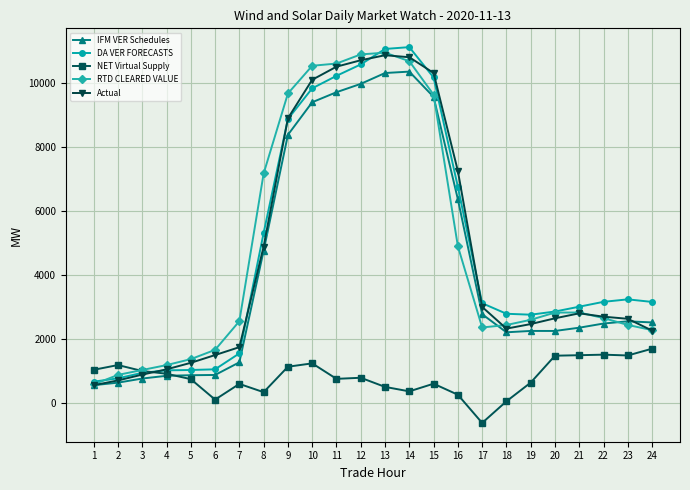

True or false: RTD CLEARED VALUE has a value of 3313.7 at 11.

False